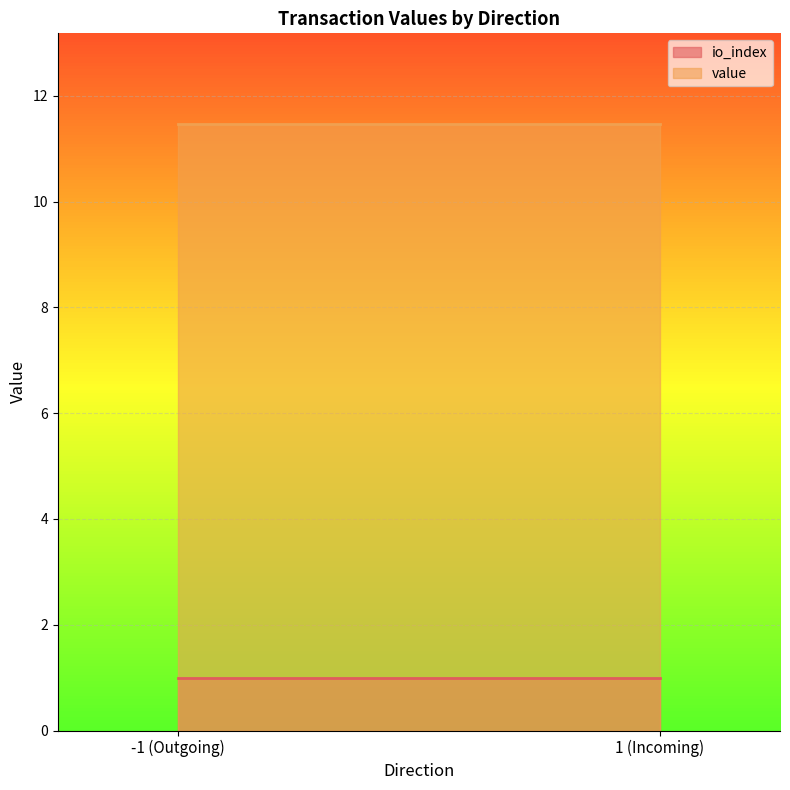

True or false: value has more than 1 interior local peaks.

False